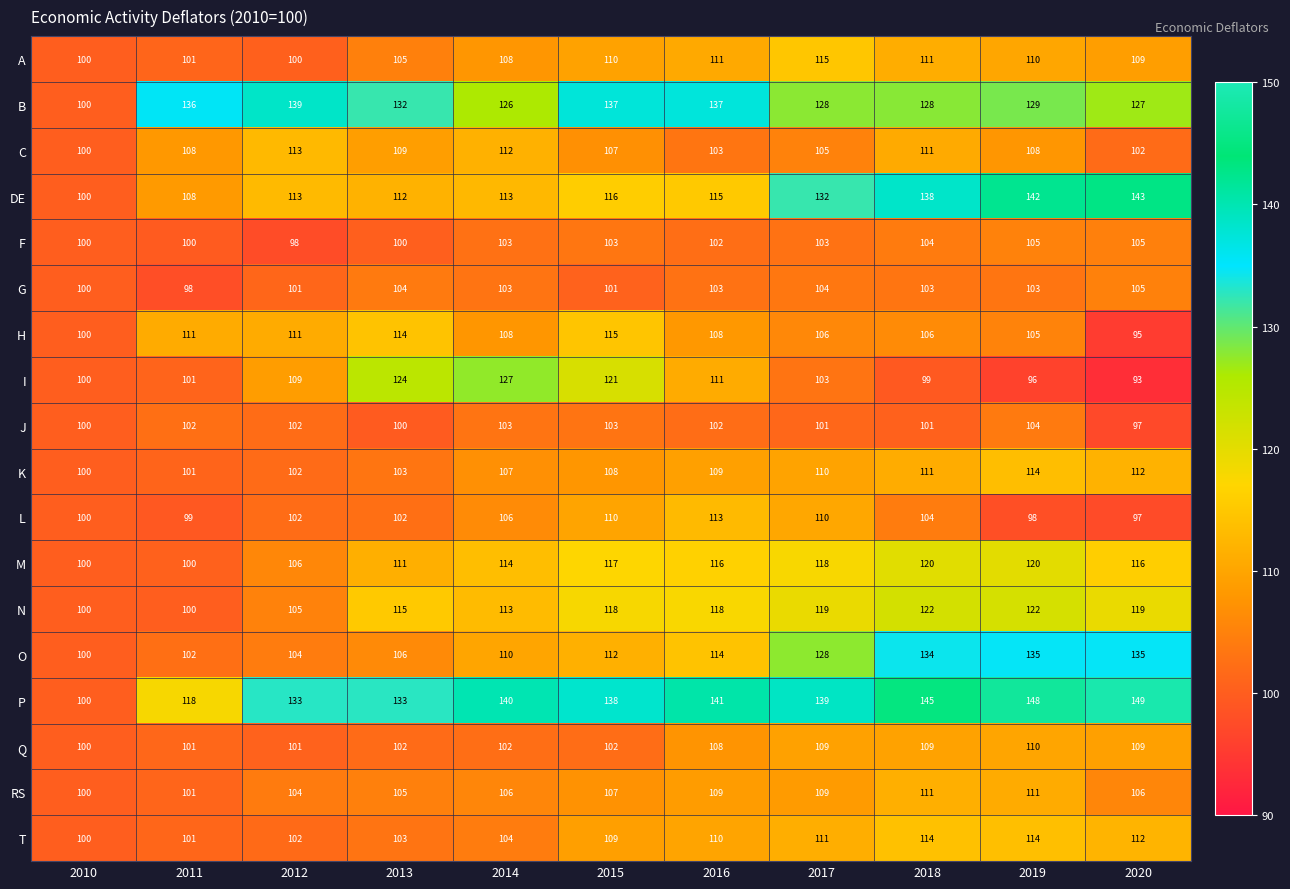

How many values in the I series are below 103?

5